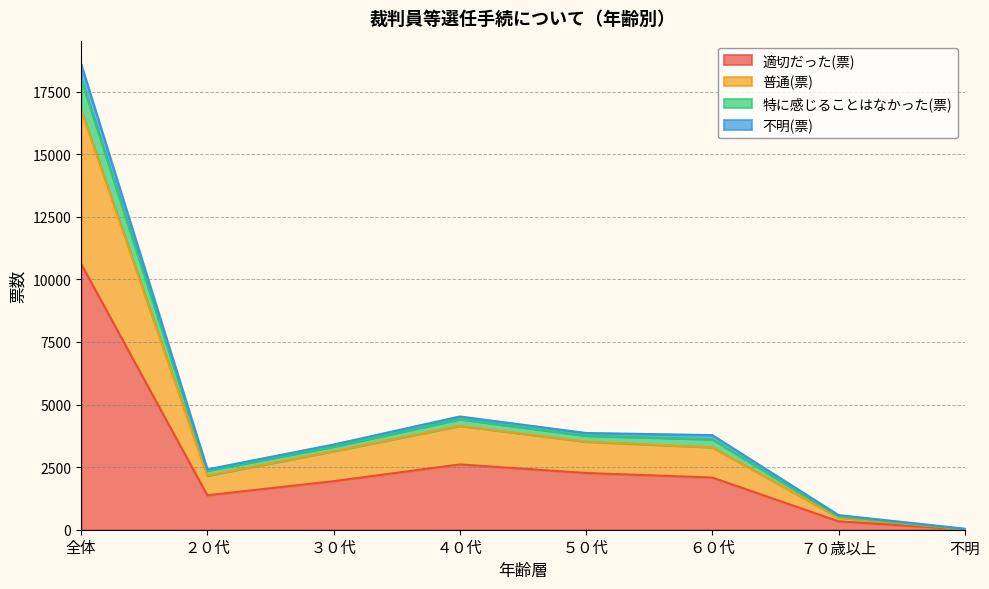

Read the 適切だった(票) value at 全体.

10627